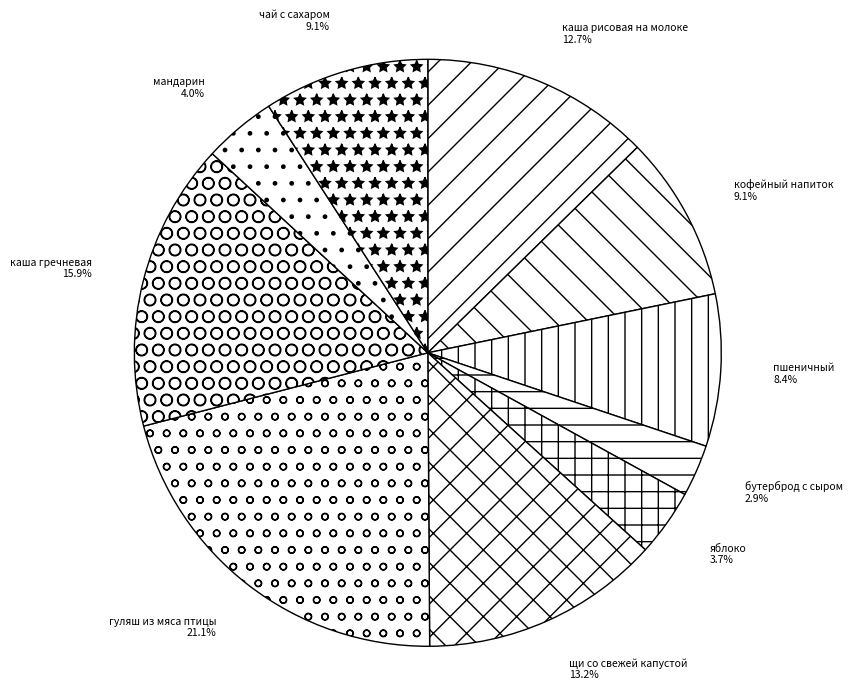

To the nearest percent, what is the average slice percentage?

10%